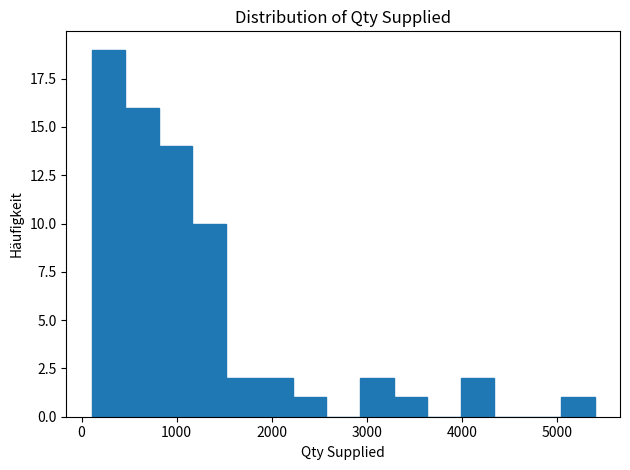

Around what value on the x-axis is the tallest bar? Give the approximate position of its centre, as read against the axis.

300